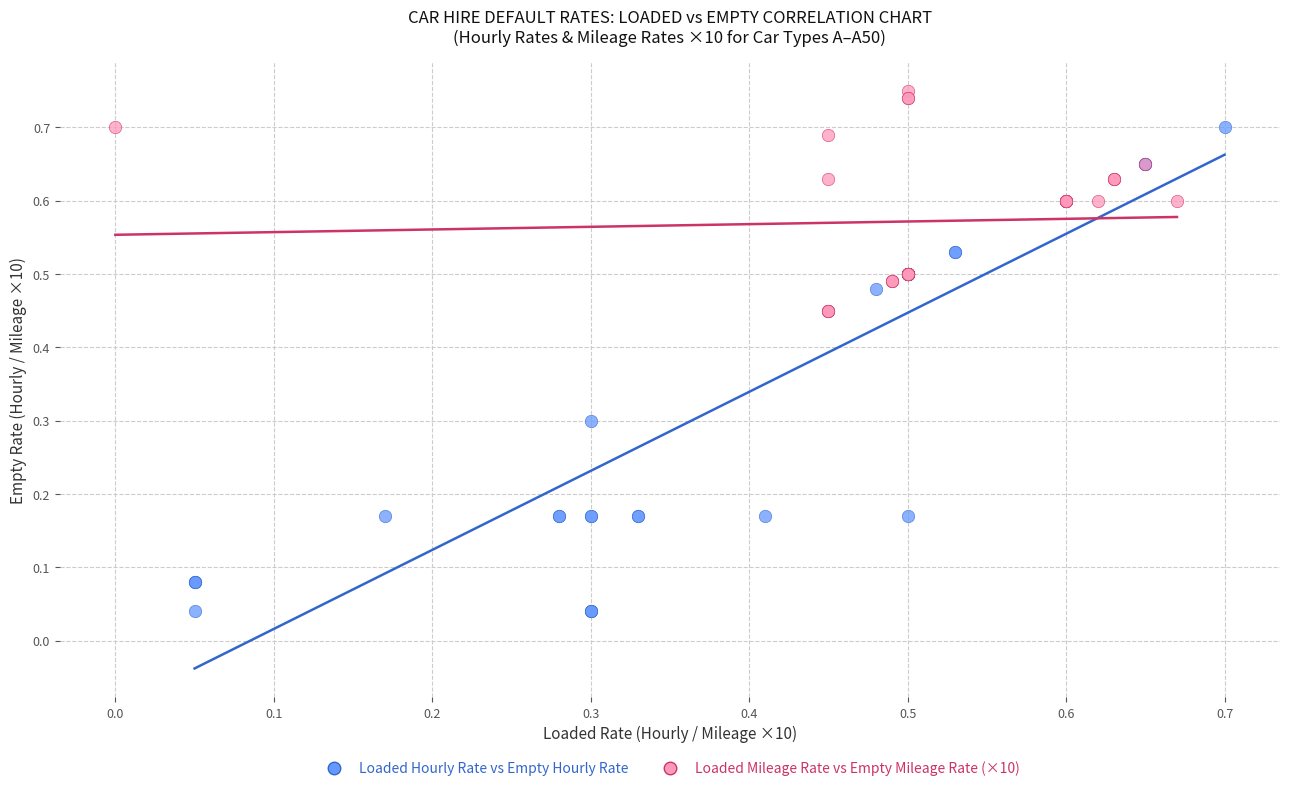

Which series contains the lowest Y value?

Loaded Hourly Rate vs Empty Hourly Rate